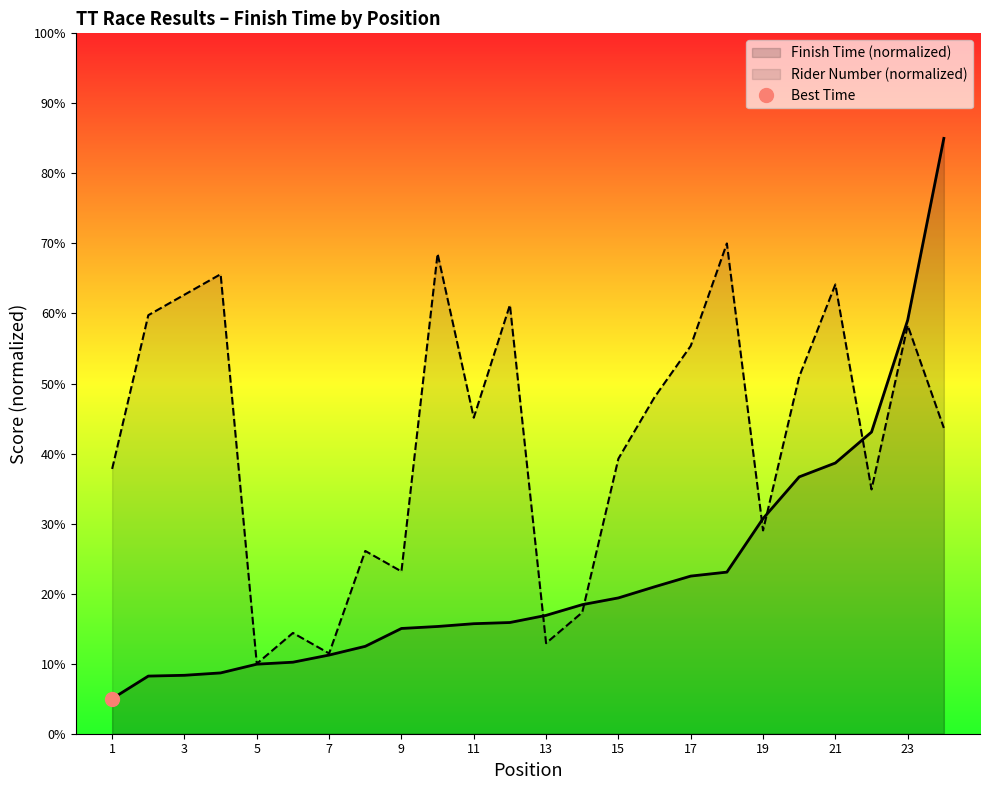

What is the minimum value shown in the chart?

5.0